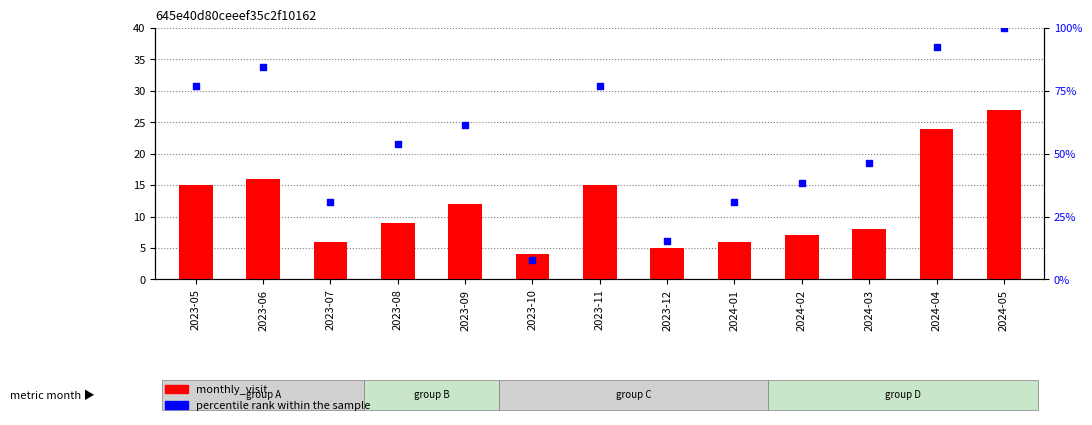

Which series contains the lowest Y value?

monthly_visit